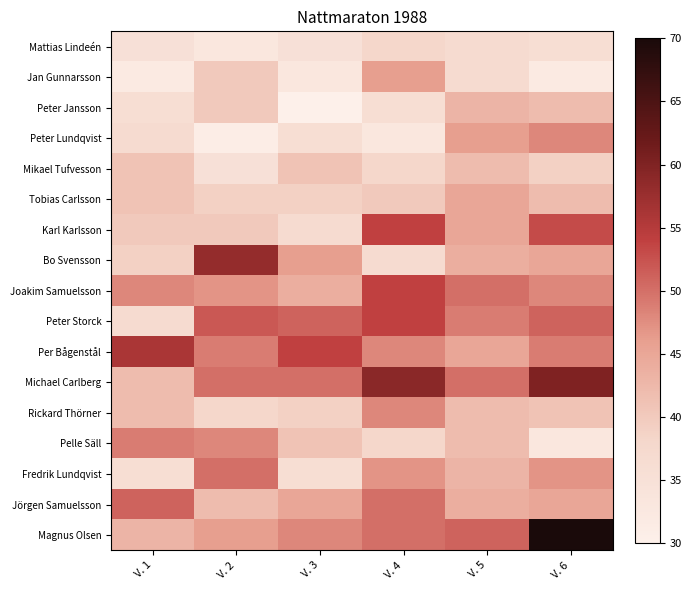

What is the spread (max minus min) of values at V. 3?

24